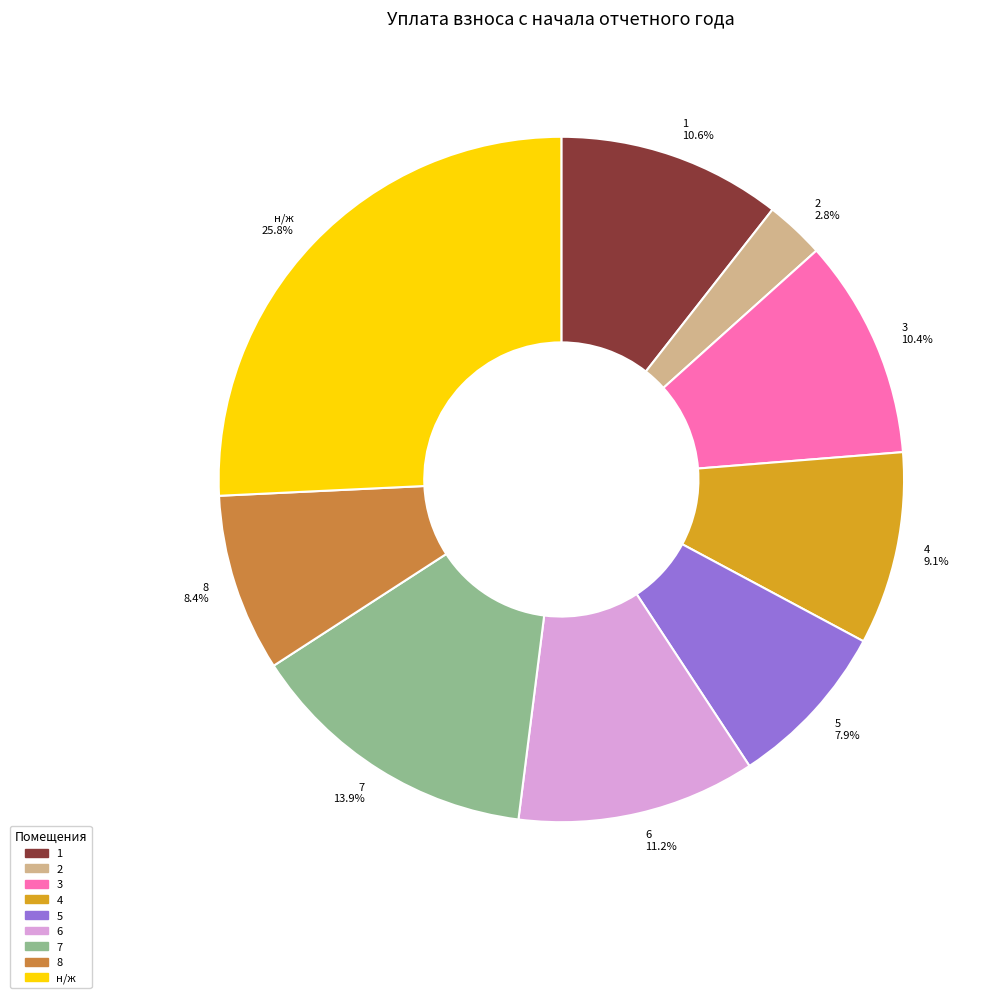

Which slice is the smallest?

2